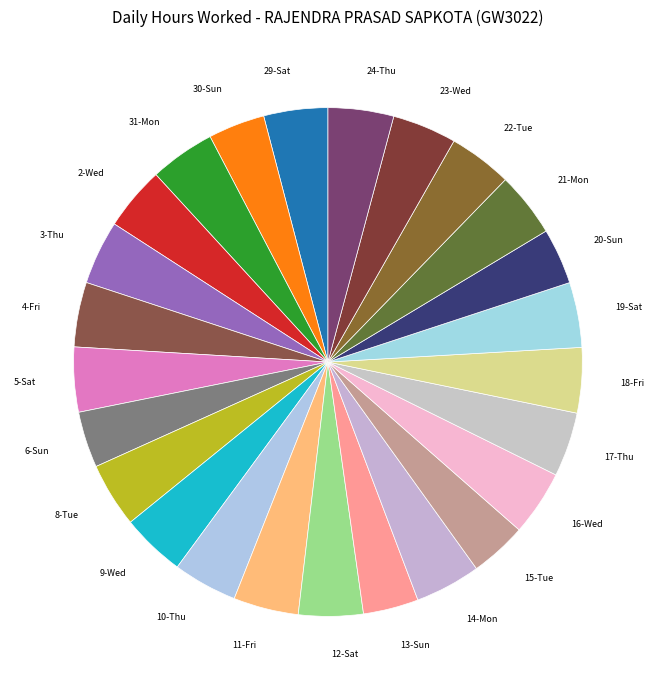

How many segments does this pie chart have?

25